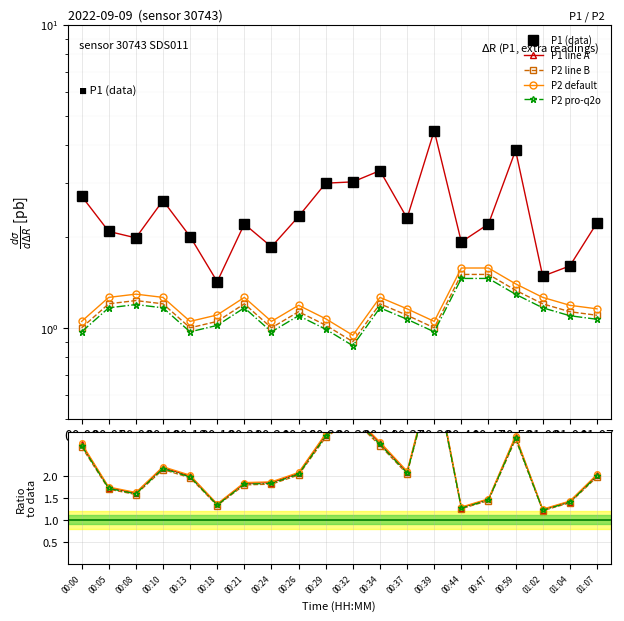

Is it true that P2 equals 1.7 at 00:29?

False